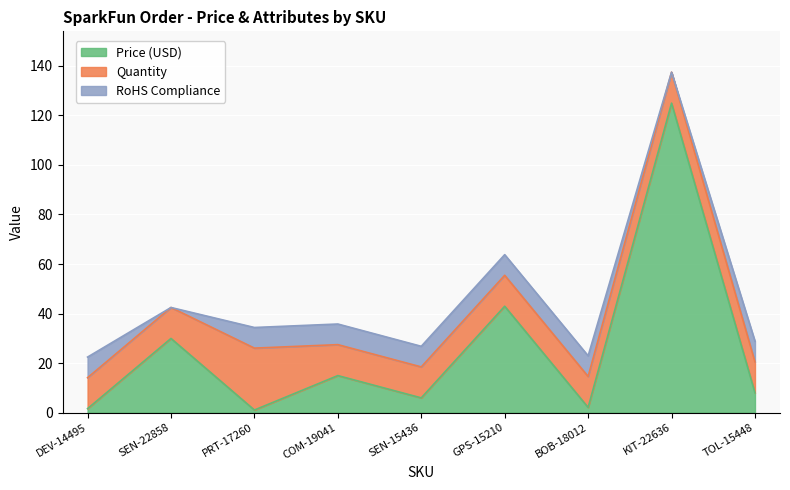

In Price (USD), how many points are lower than both neighbors (excluding endpoints)?

3